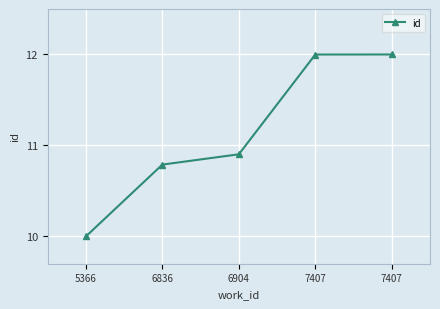

How many lines are shown in the chart?

1